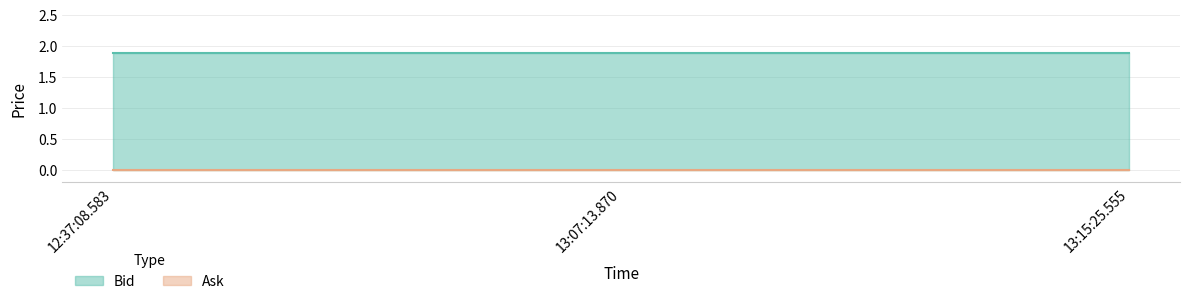

Which series has the largest total across all categories?

Bid